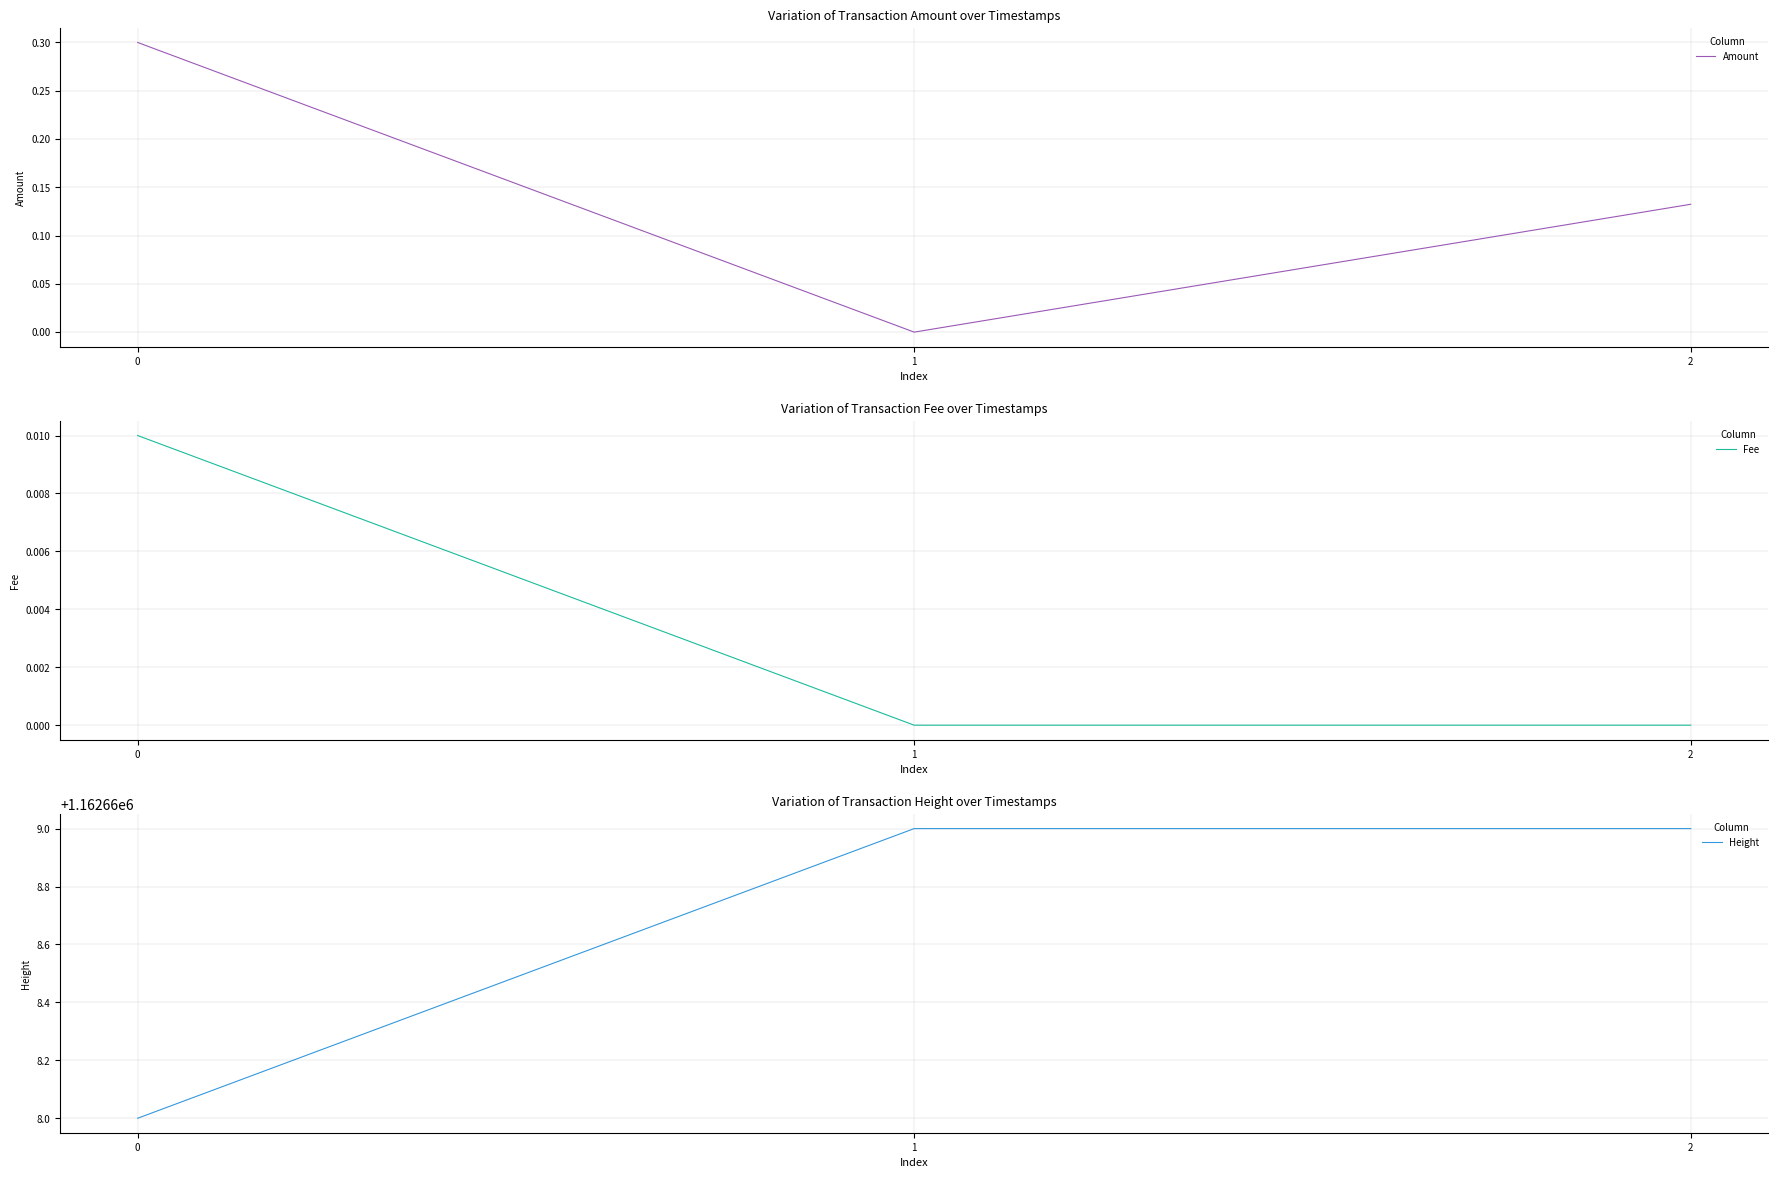

Which series has the largest total across all categories?

Height